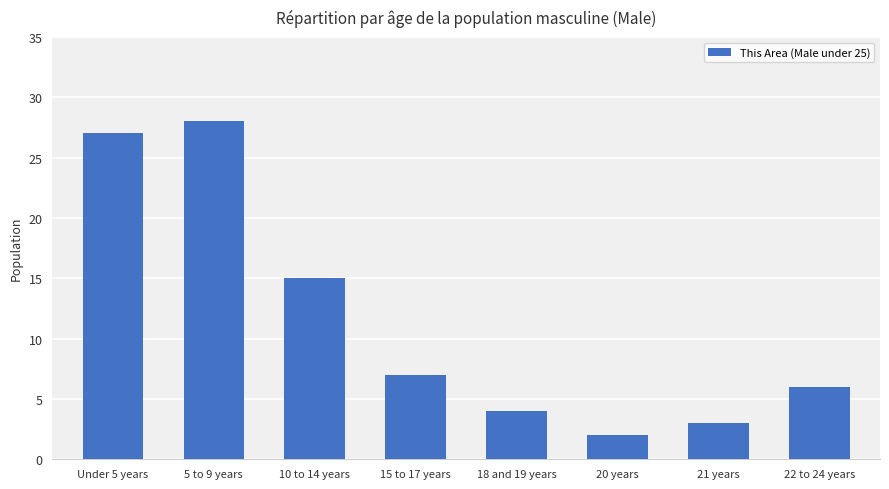

What is the difference between the second highest and second lowest values?

24